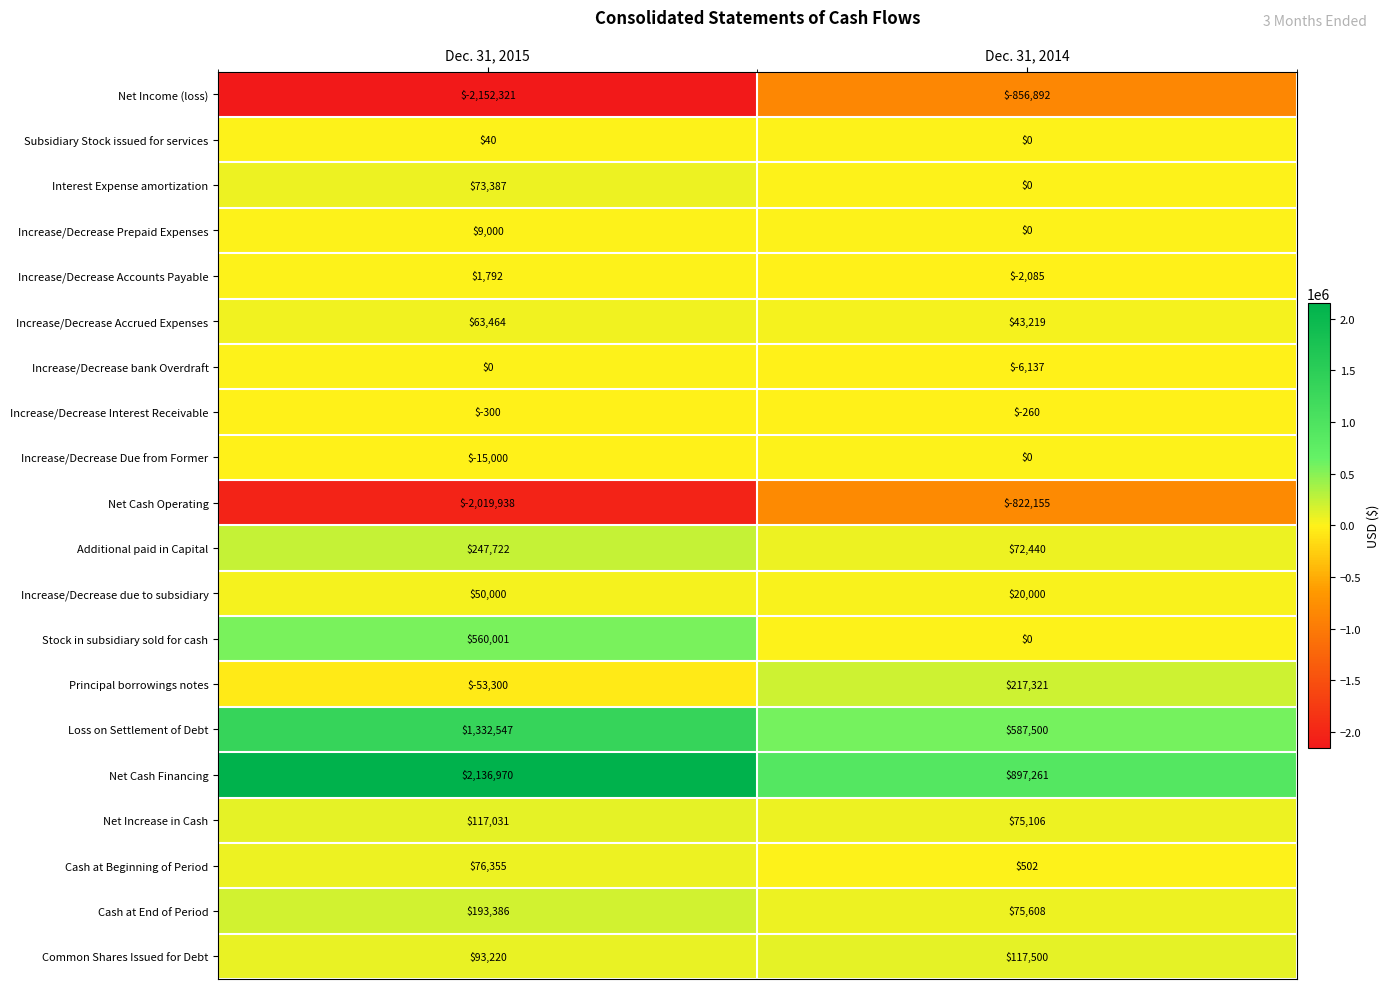

The value of Interest Expense amortization at Dec. 31, 2015 is 17644. True or false?

False